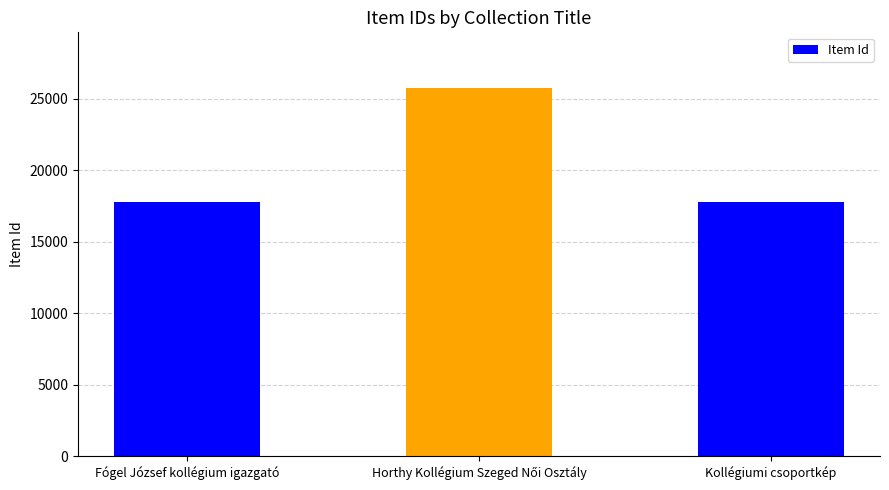

What is the sum of all values?

61361